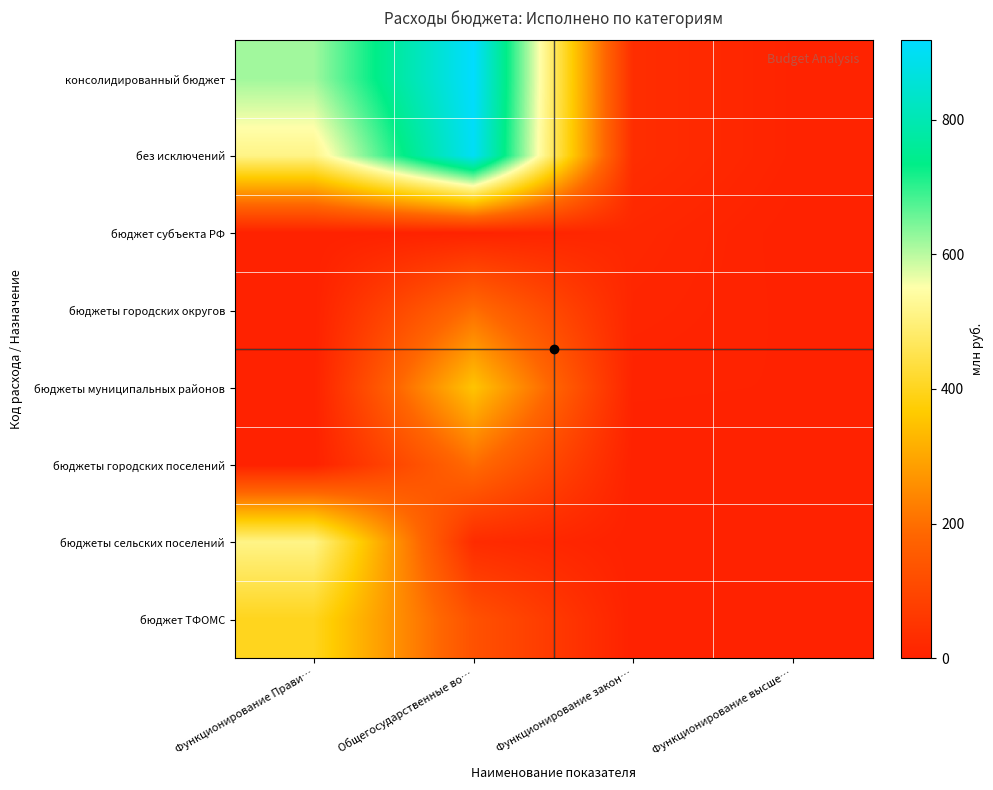

At which category is the sum across all series the highest?

Общегосударственные во…